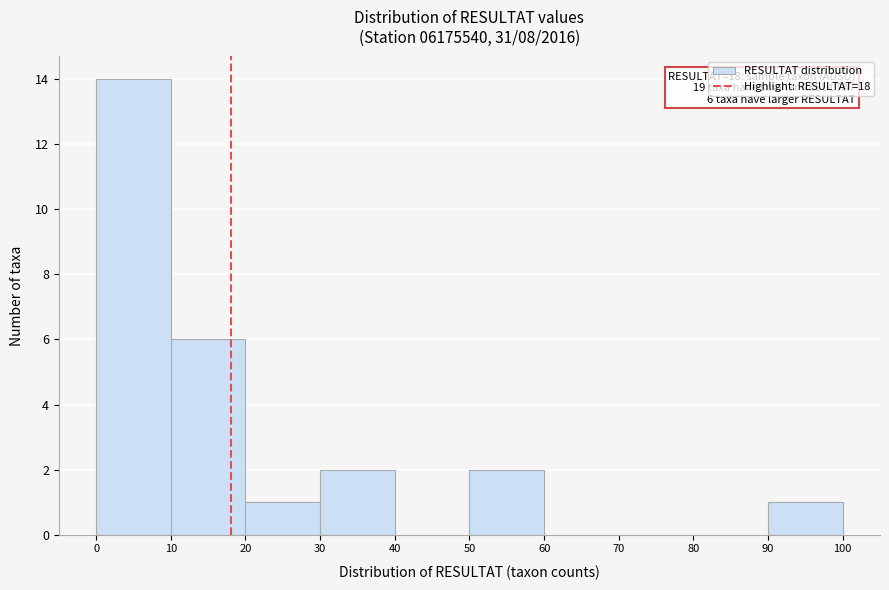

Over which range of the x-axis is the bar tallest?

0 to 10